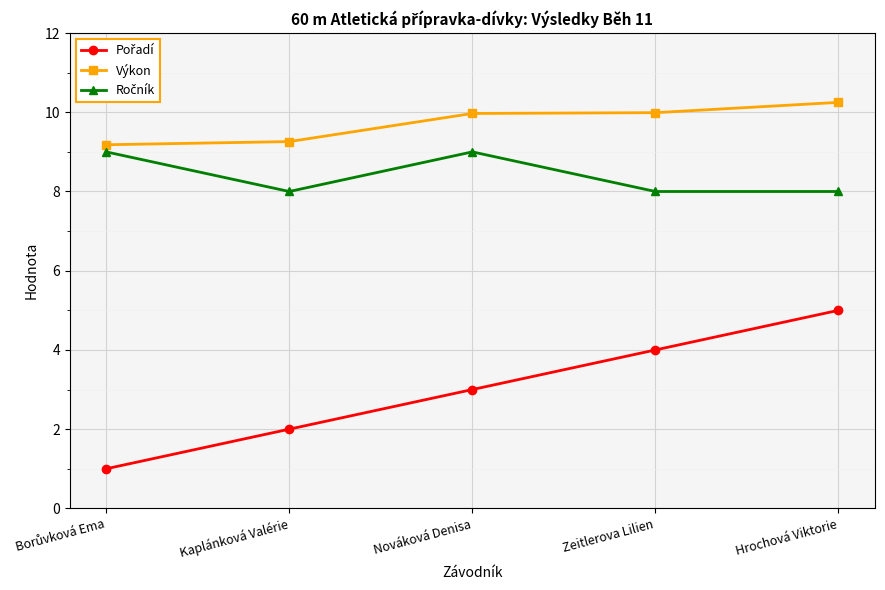

What is the sum of the Výkon values at Zeitlerova Lilien and Hrochová Viktorie?

20.2